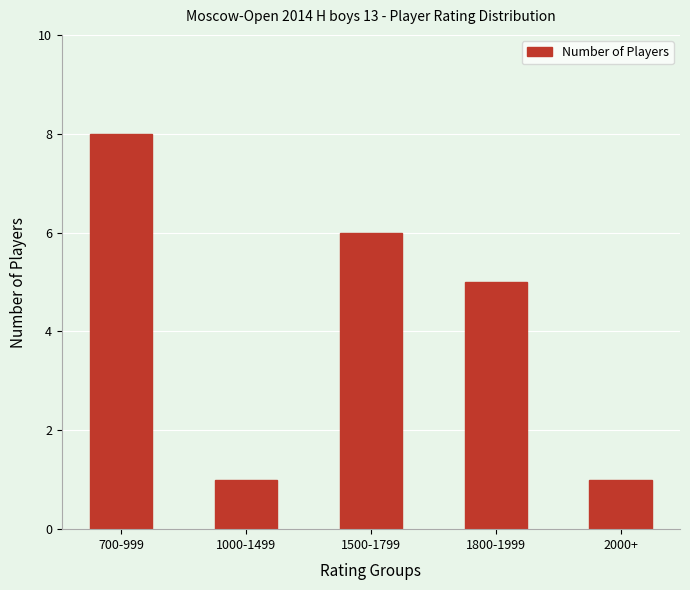

At which label does the data first exceed 5?

700-999